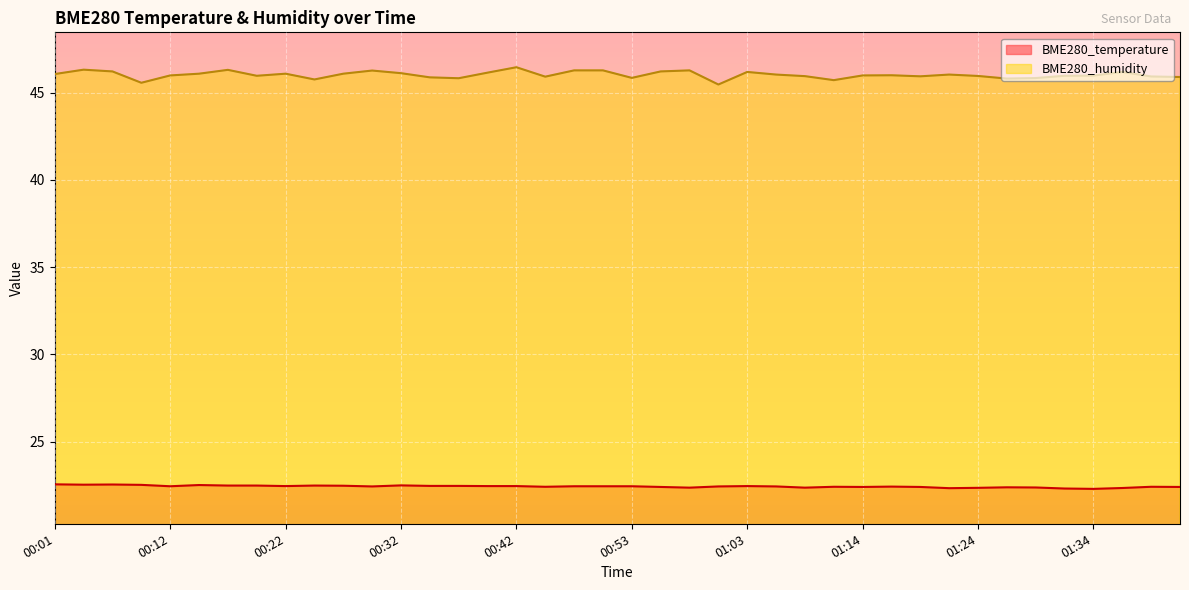

Between 00:53 and 01:24, which is larger?

00:53